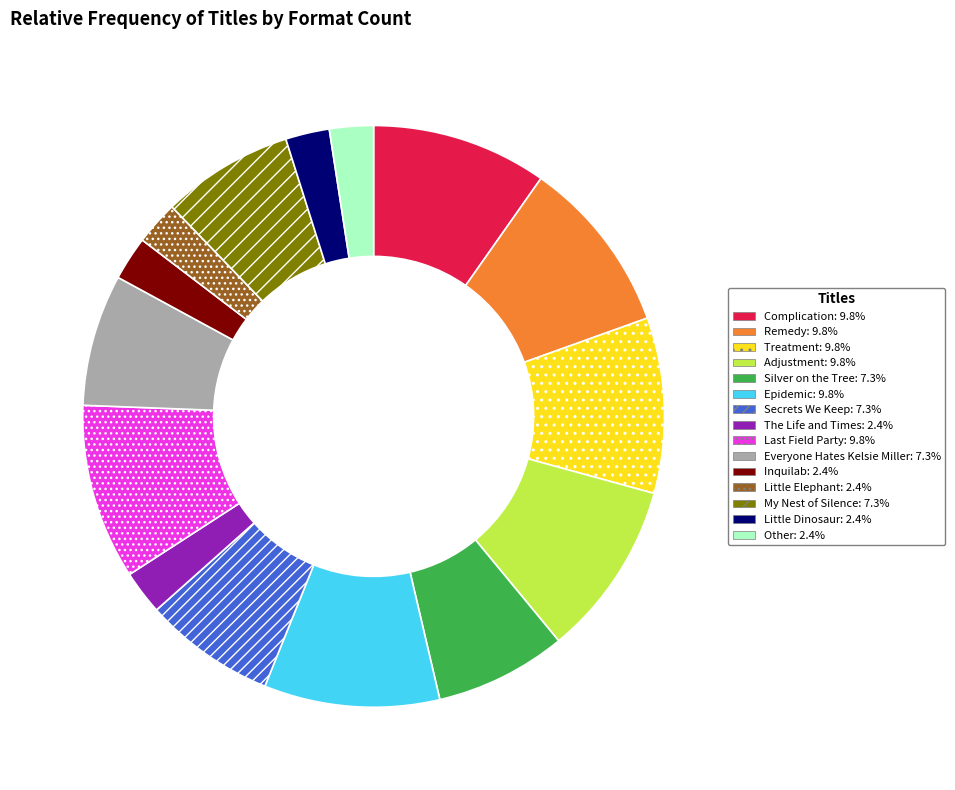

Is there any slice that represents more than half of the pie?

No